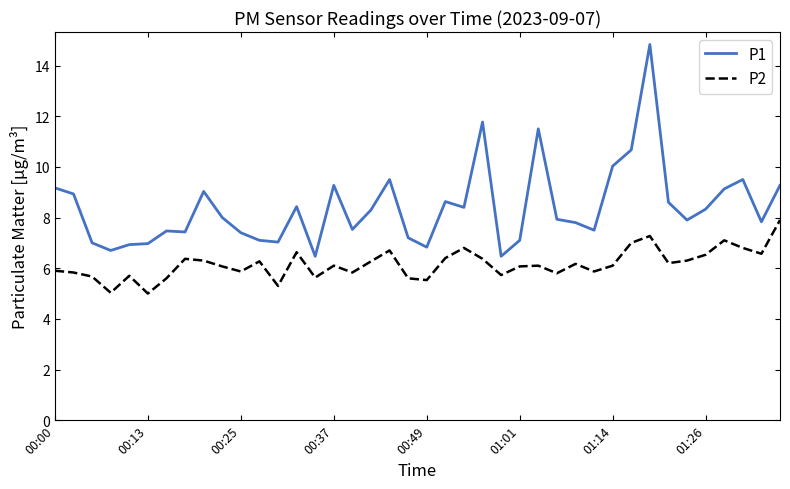

What is the maximum value shown in the chart?

14.8